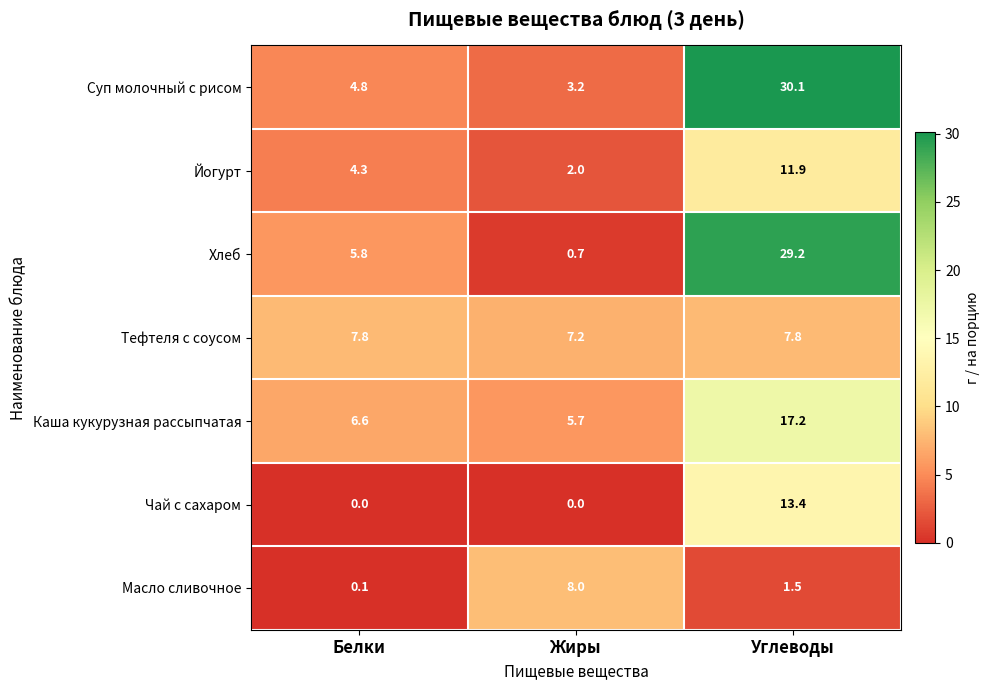

Between Белки and Жиры, which series saw the biggest shift?

Масло сливочное